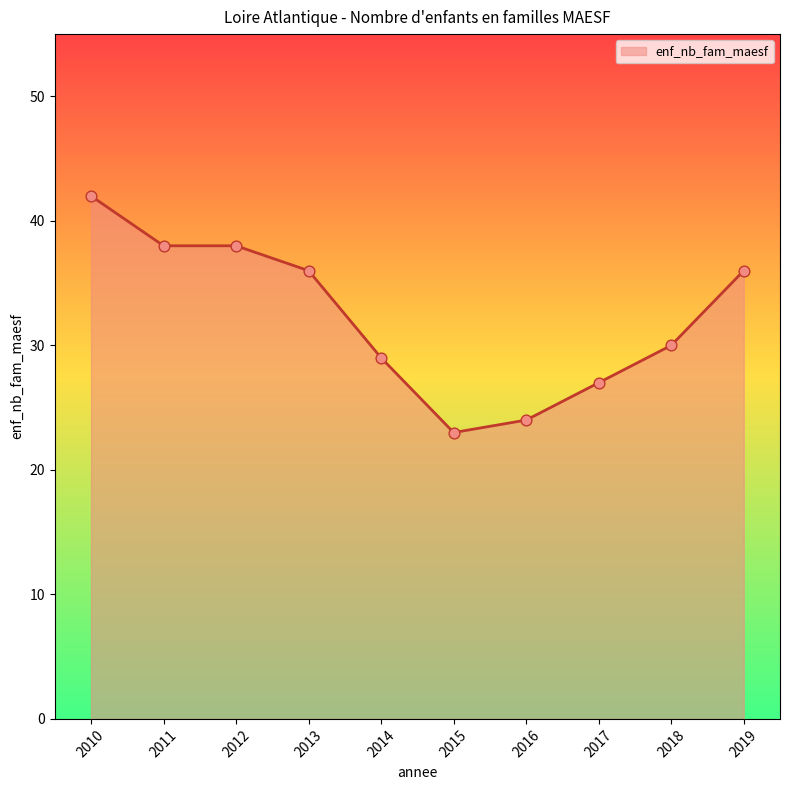

Which has a higher value, 2010 or 2018?

2010